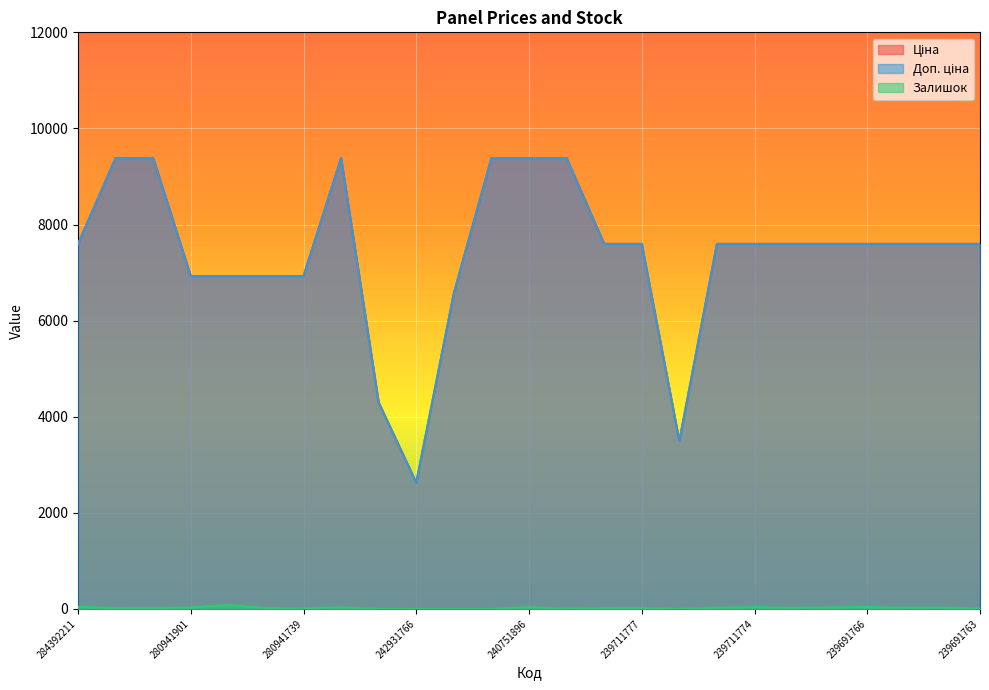

The value of Доп. ціна at 239711828 is 12719.0. True or false?

False